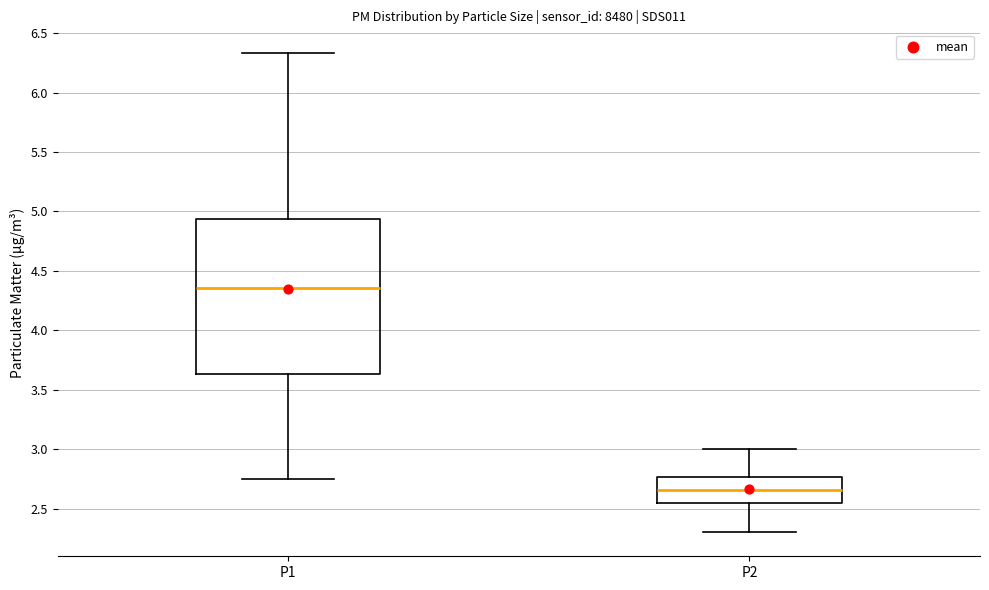

Reading left to right, transcribe this box plot: for each box, give where its median line is, the range the box spans, and where its two whiskers end, as read against the y-axis. The values are not printed on the chart, so give them approximately, as read against the axis.

P1: median 4.35, box 3.65 to 4.95, whiskers 2.75 to 6.35
P2: median 2.65, box 2.55 to 2.75, whiskers 2.30 to 3.00